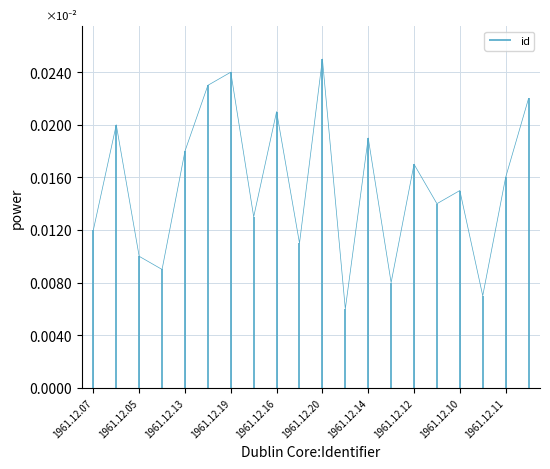

How many interior local valleys (lower than both neighbors) does the data have?

7